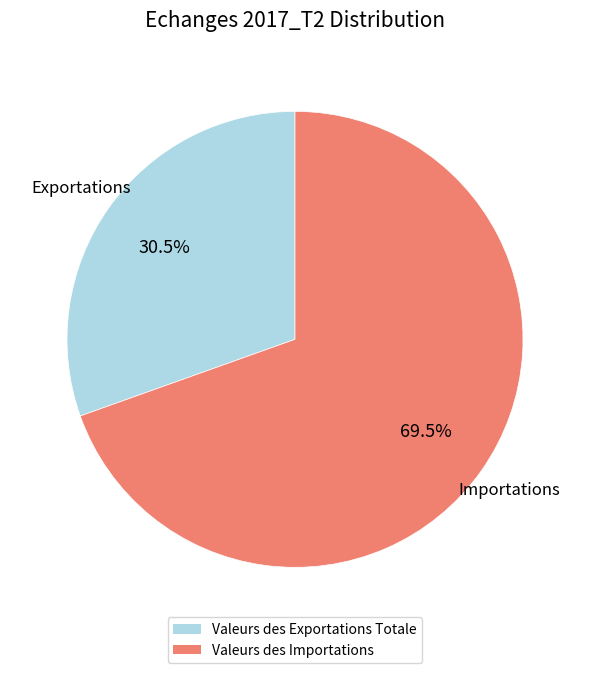

Does Valeurs des Exportations Totale represent more than half of the total?

No